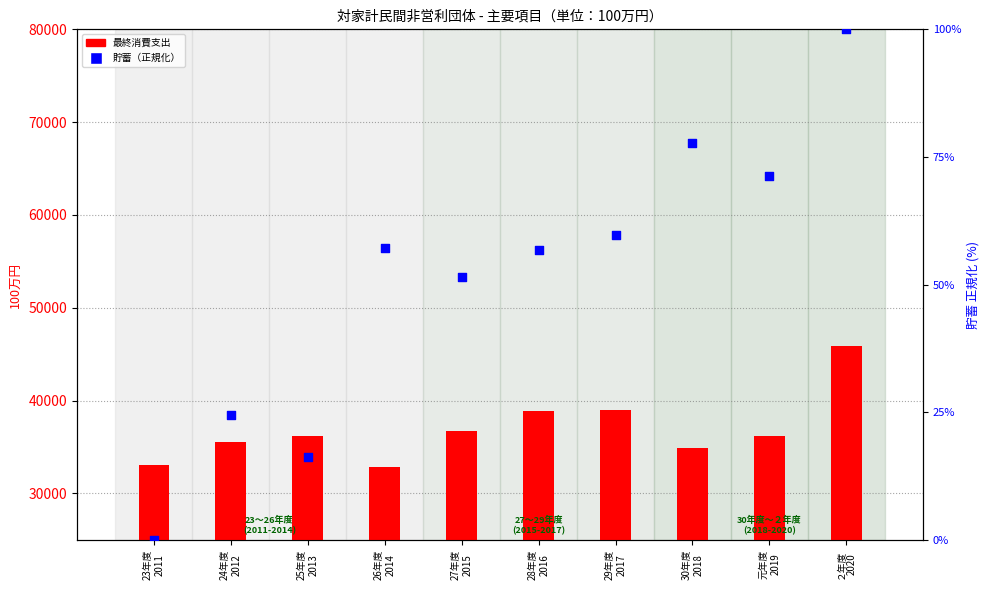

Which series has the largest total across all categories?

最終消費支出